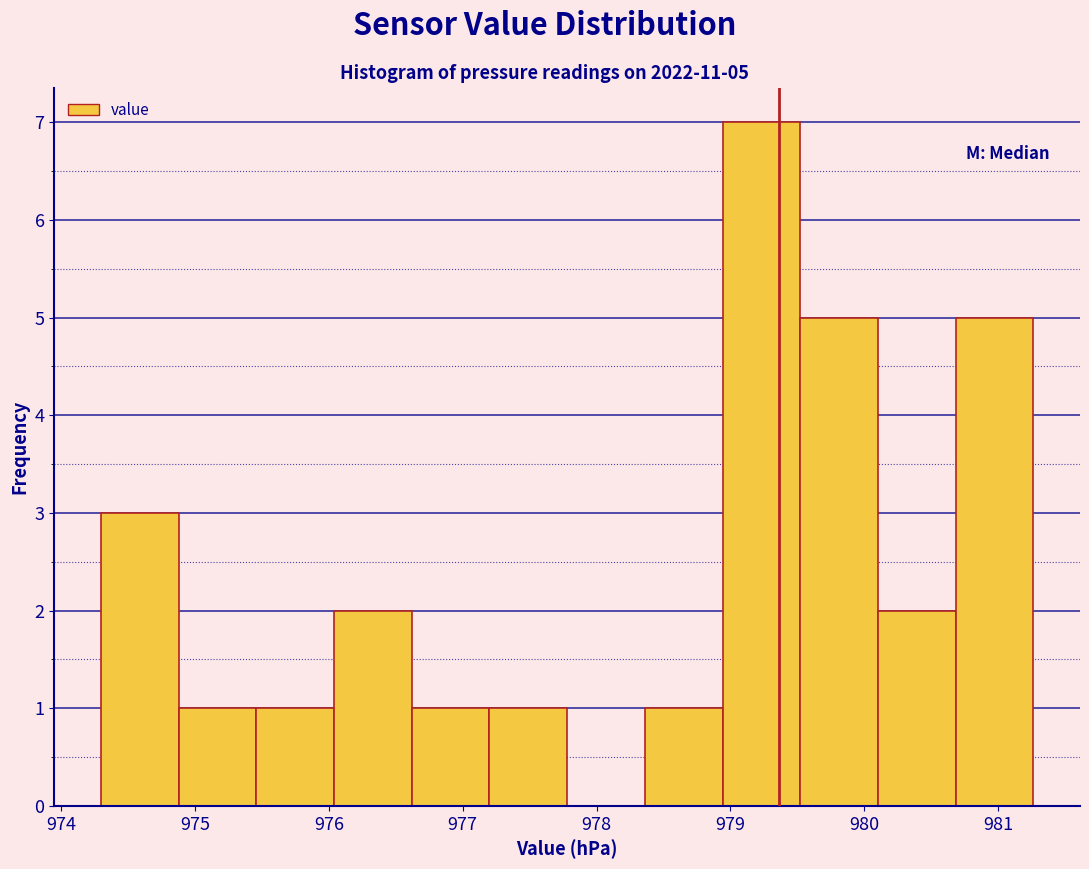

Which range on the x-axis has the tallest bar?

978.9 to 979.5